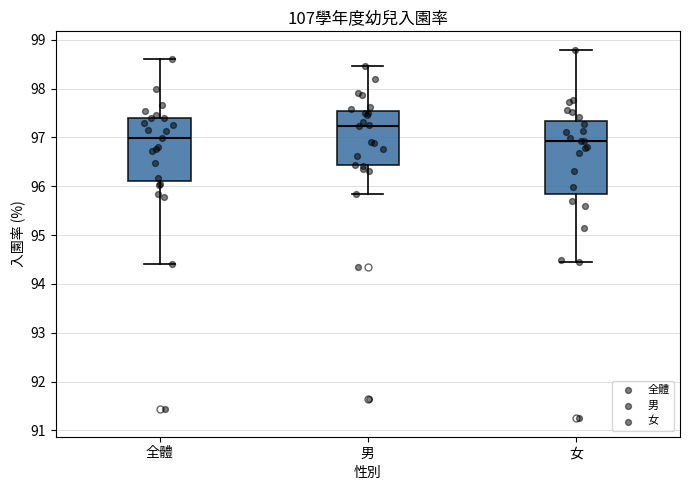

Reading left to right, transcribe this box plot: for each box, give where its median line is, the range the box spans, and where its two whiskers end, as read against the y-axis. The values are not printed on the chart, so give them approximately, as read against the axis.

全體: median 97.0, box 96.1 to 97.4, whiskers 94.4 to 98.6
男: median 97.2, box 96.4 to 97.5, whiskers 95.9 to 98.5
女: median 96.9, box 95.8 to 97.3, whiskers 94.4 to 98.8